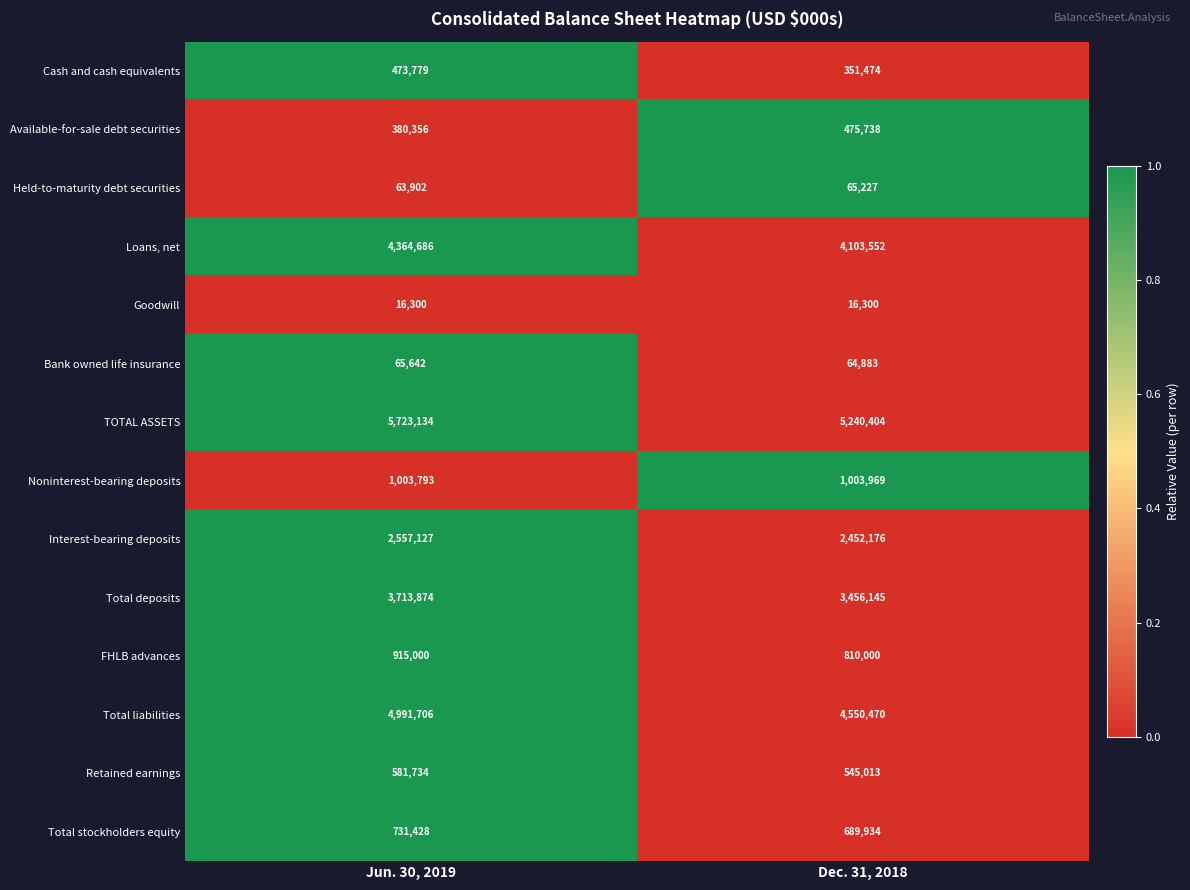

Rank the categories by TOTAL ASSETS value from lowest to highest.

Dec. 31, 2018, Jun. 30, 2019